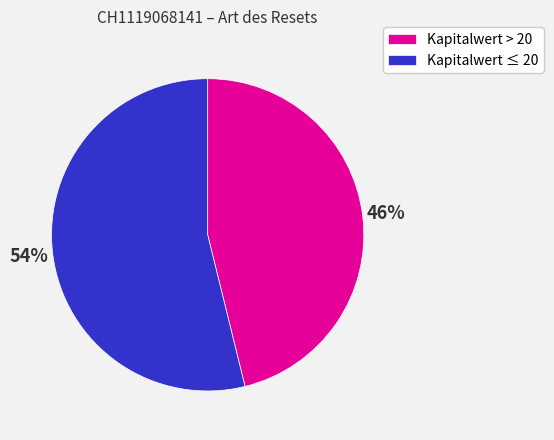

Combined, do Kapitalwert > 20 and Kapitalwert ≤ 20 account for over 50%?

Yes